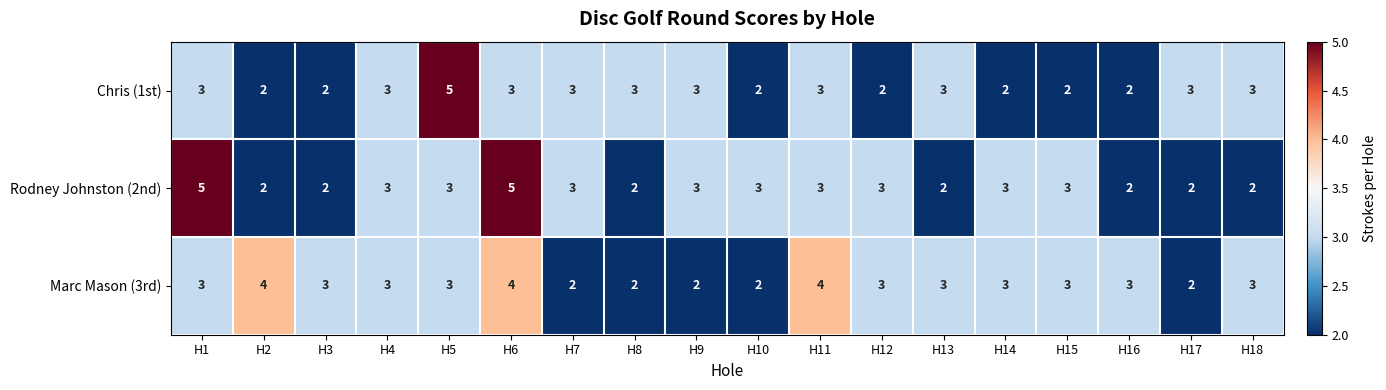

What is the difference between the highest and lowest values at H11?

1